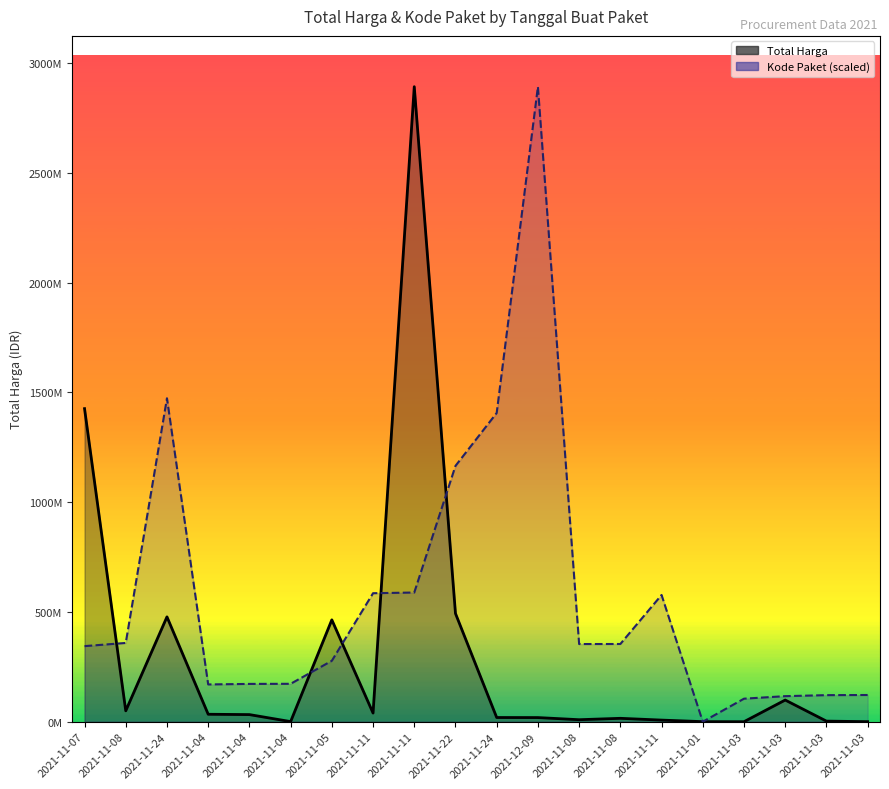

Rank the series at 2021-11-24 from lowest to highest value.

Total Harga, Kode Paket (scaled)